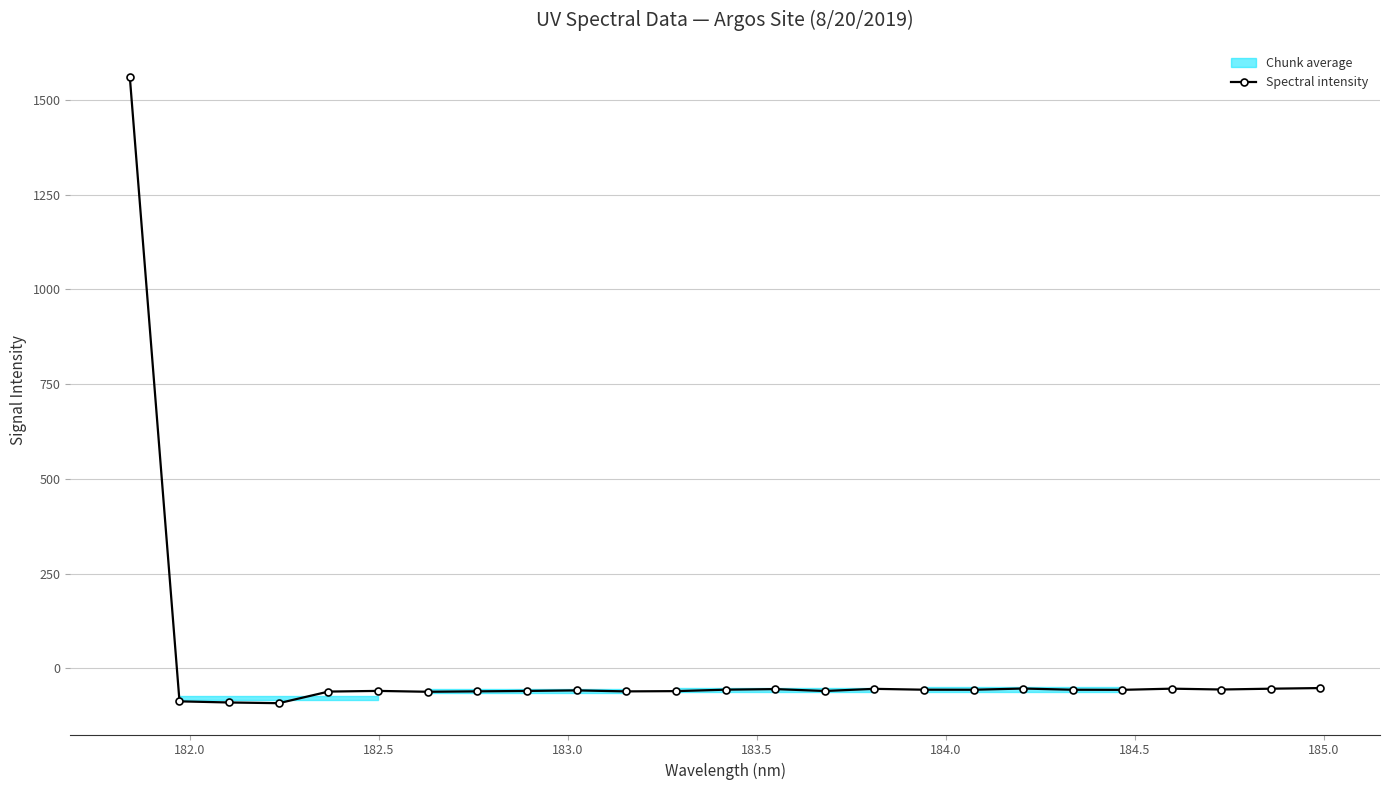

What is the value of the Spectral intensity point at the 5th from the left?

-61.4